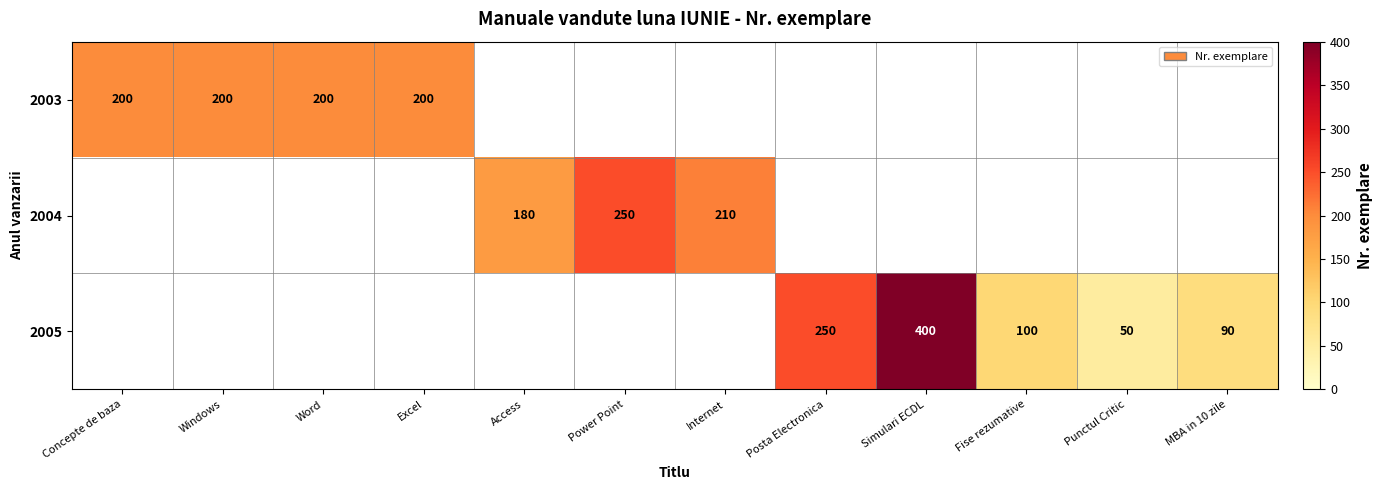

Which label corresponds to the smallest value in the chart?

Punctul Critic